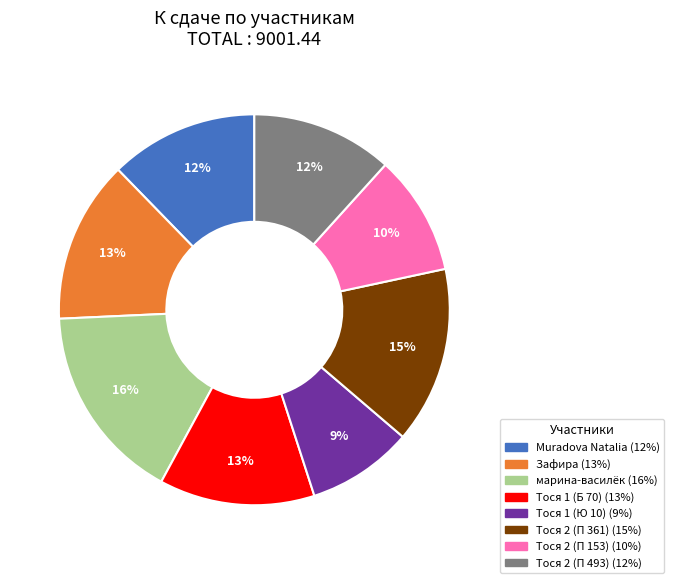

Is there any slice that represents more than half of the pie?

No